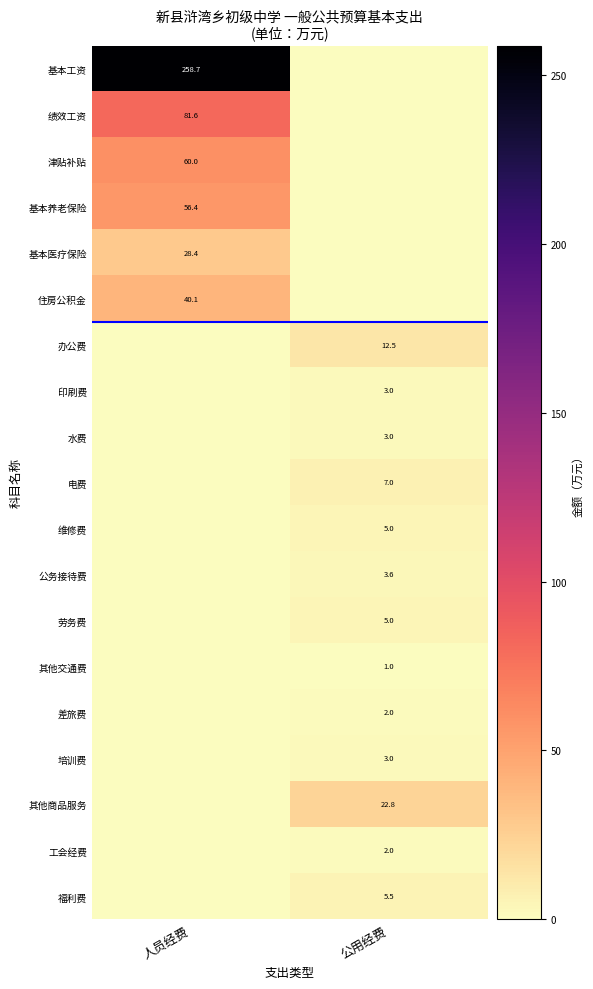

True or false: 津贴补贴 has a value of 34.8 at 人员经费.

False